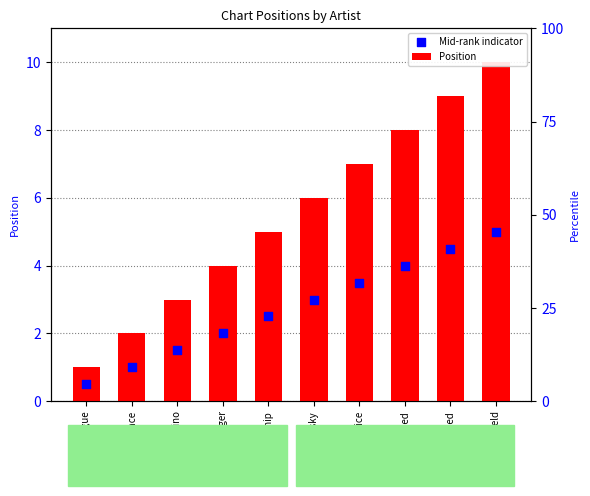

What are all the series names shown in the legend?

Position, Mid-rank indicator